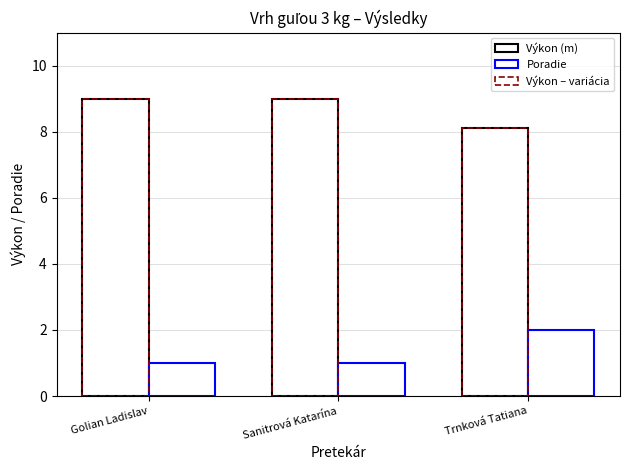

How many bars are there in total?

9